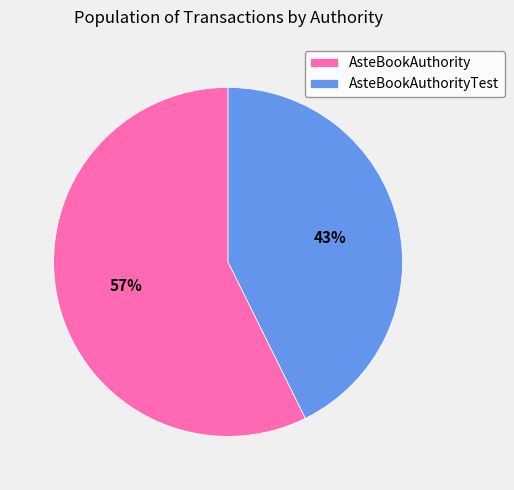

Which slice is the smallest?

AsteBookAuthorityTest